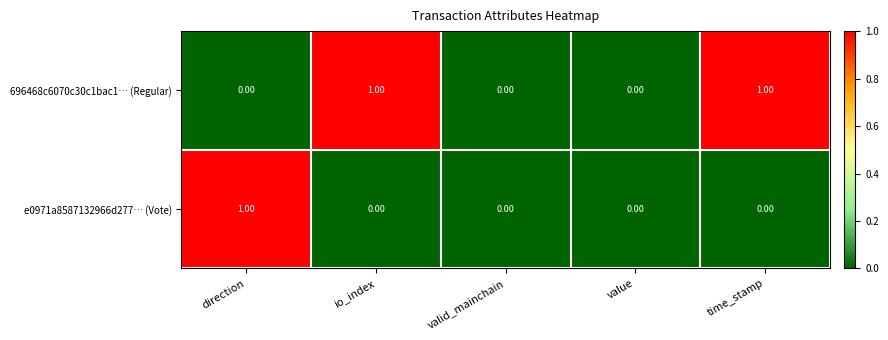

Rank the series at direction from lowest to highest value.

696468c6070c30c1bac1… (Regular), e0971a8587132966d277… (Vote)